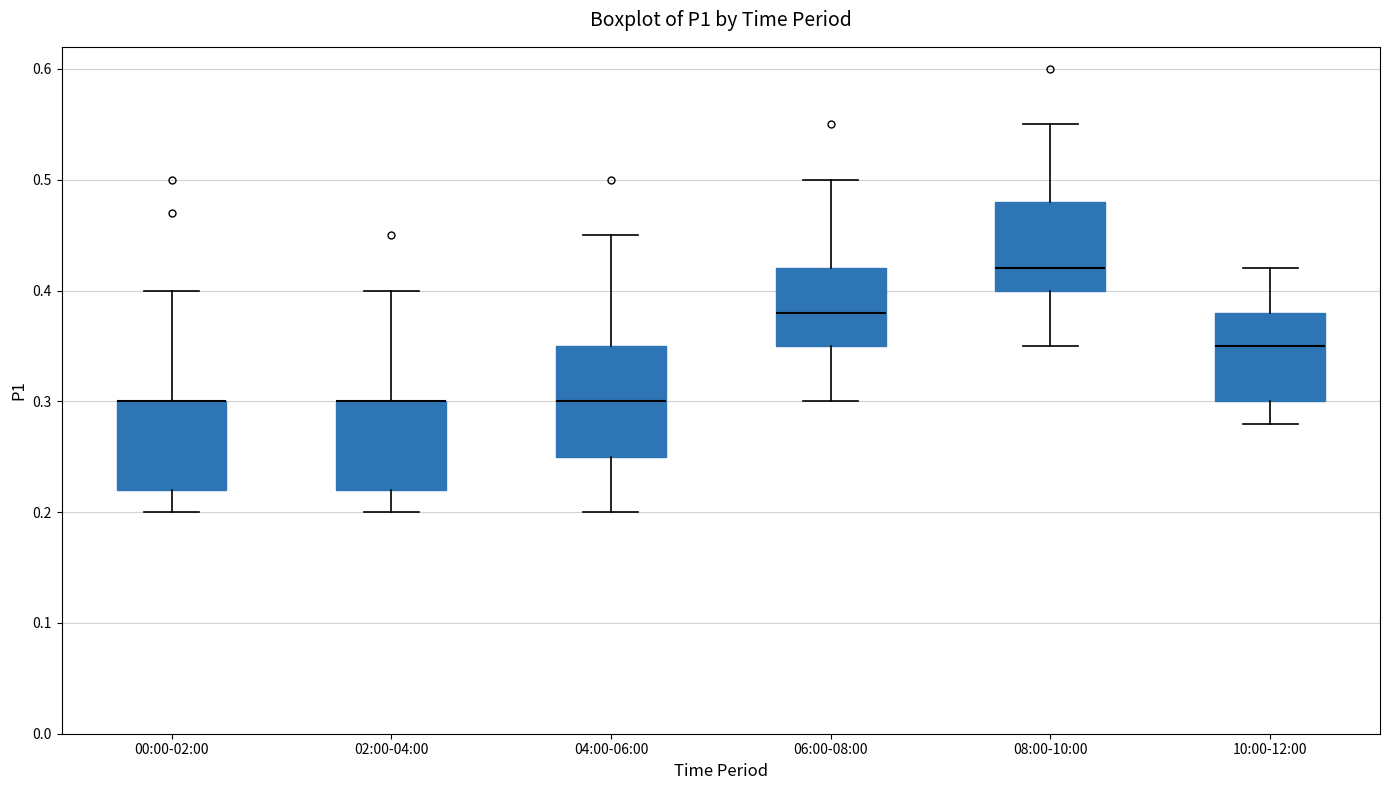

Where is the upper edge of the box for 04:00-06:00 on the y-axis? The values are not printed on the chart, so give them approximately, as read against the axis.

0.35